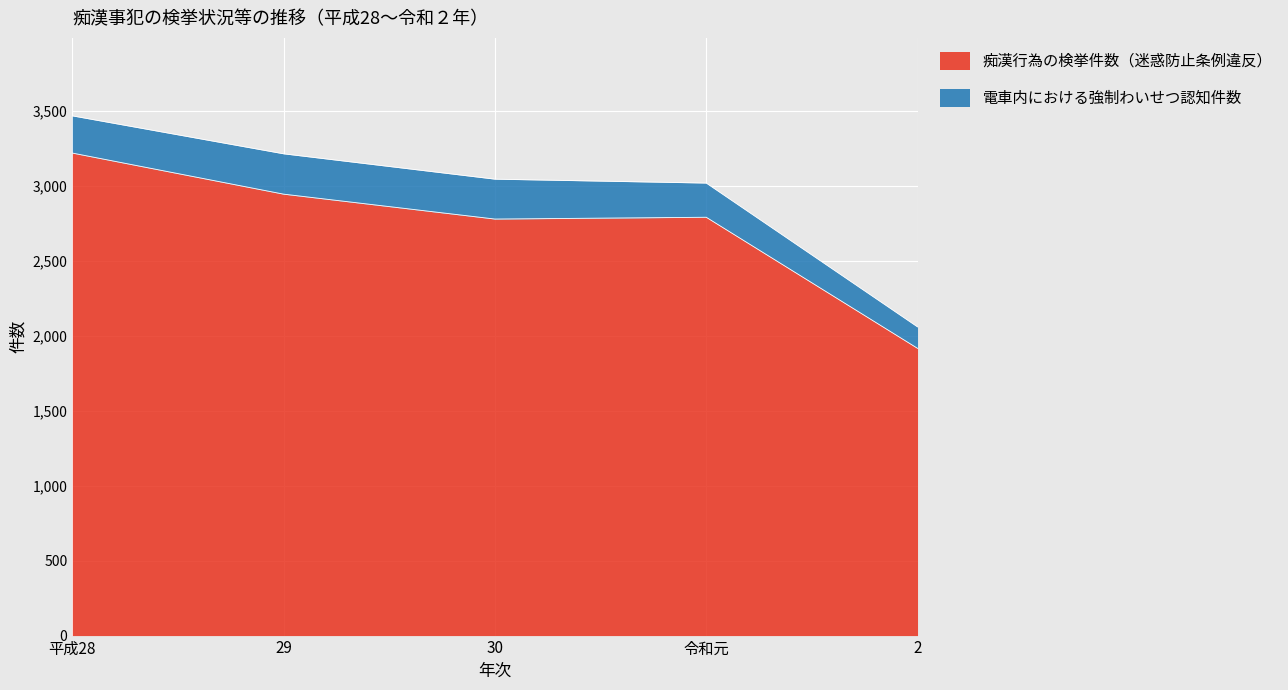

What is the maximum value shown in the chart?

3217